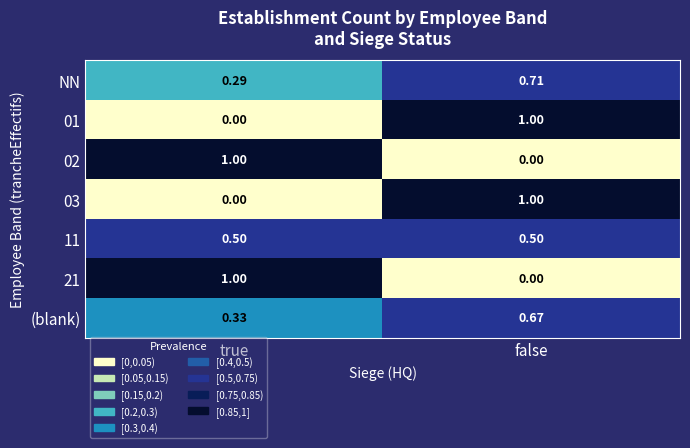

Is the value of 11 at false greater than the value of 21 at false?

Yes